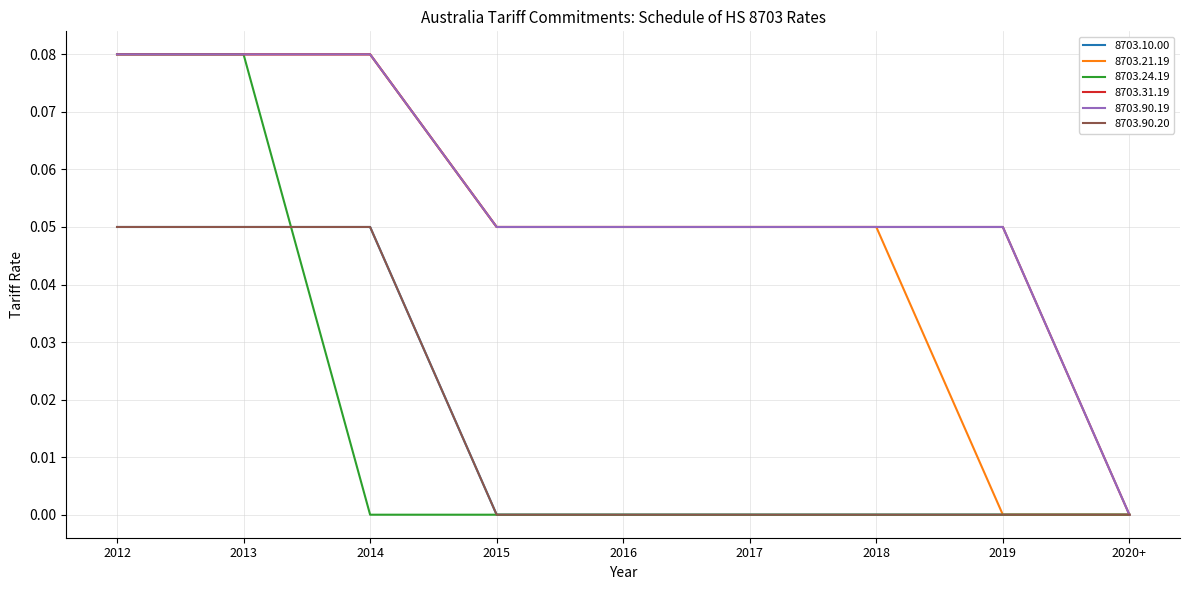

What is the sum of the 8703.90.20 values at 2014 and 2013?

0.1